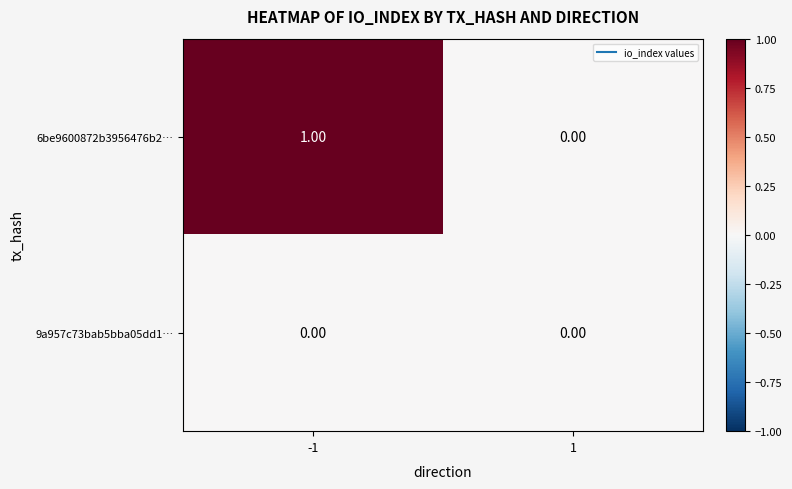

Which series has the largest total across all categories?

6be9600872b3956476b2…